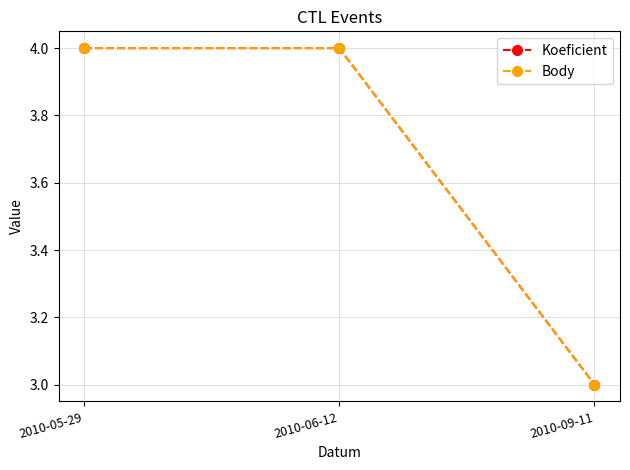

Does the chart have visible grid lines?

Yes